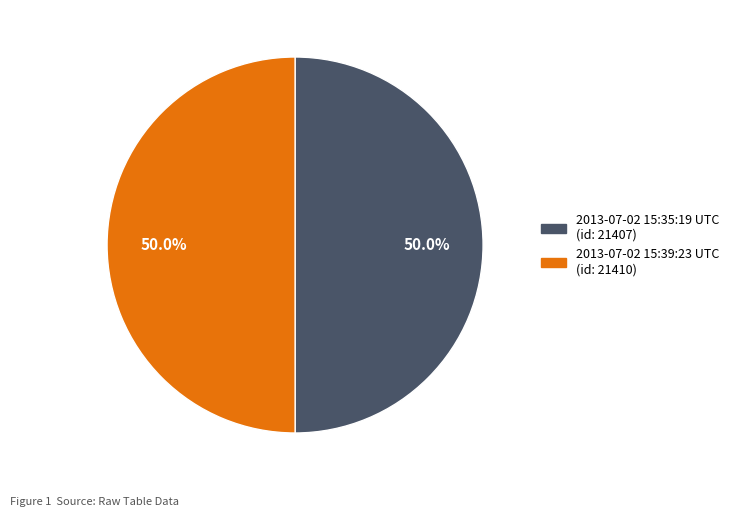

What percentage do 2013-07-02 15:39:23 UTC (id: 21410) and 2013-07-02 15:35:19 UTC (id: 21407) together represent?

100.0%